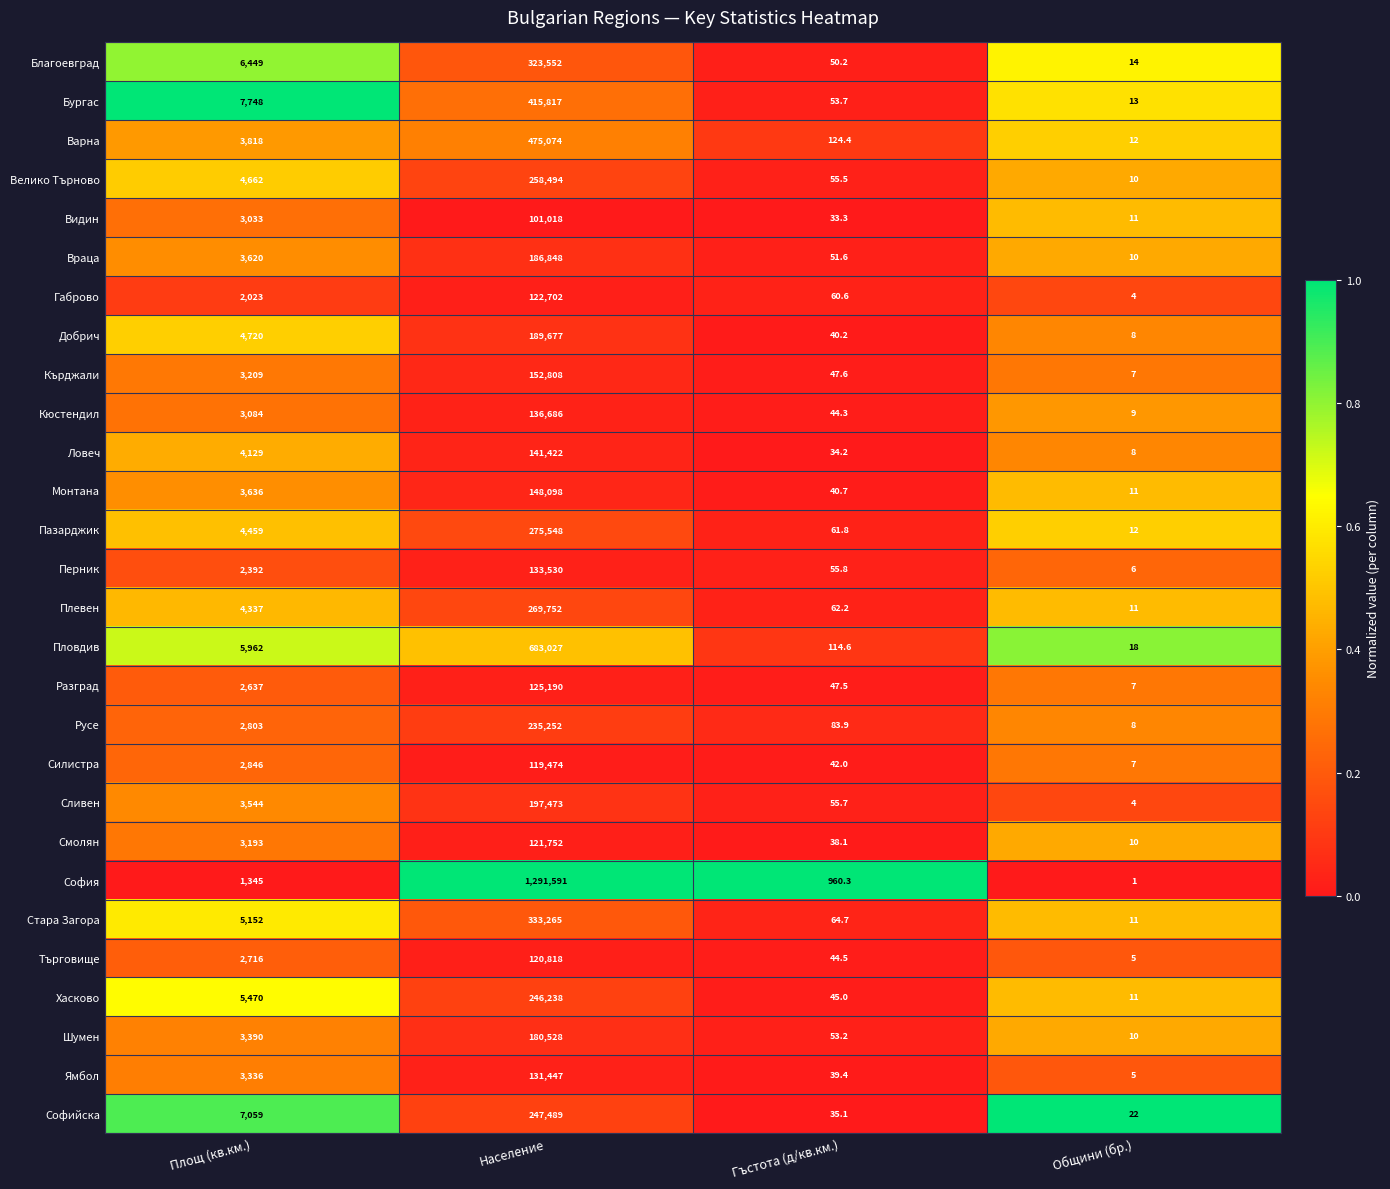

What is the sum of all Варна values?

479028.4